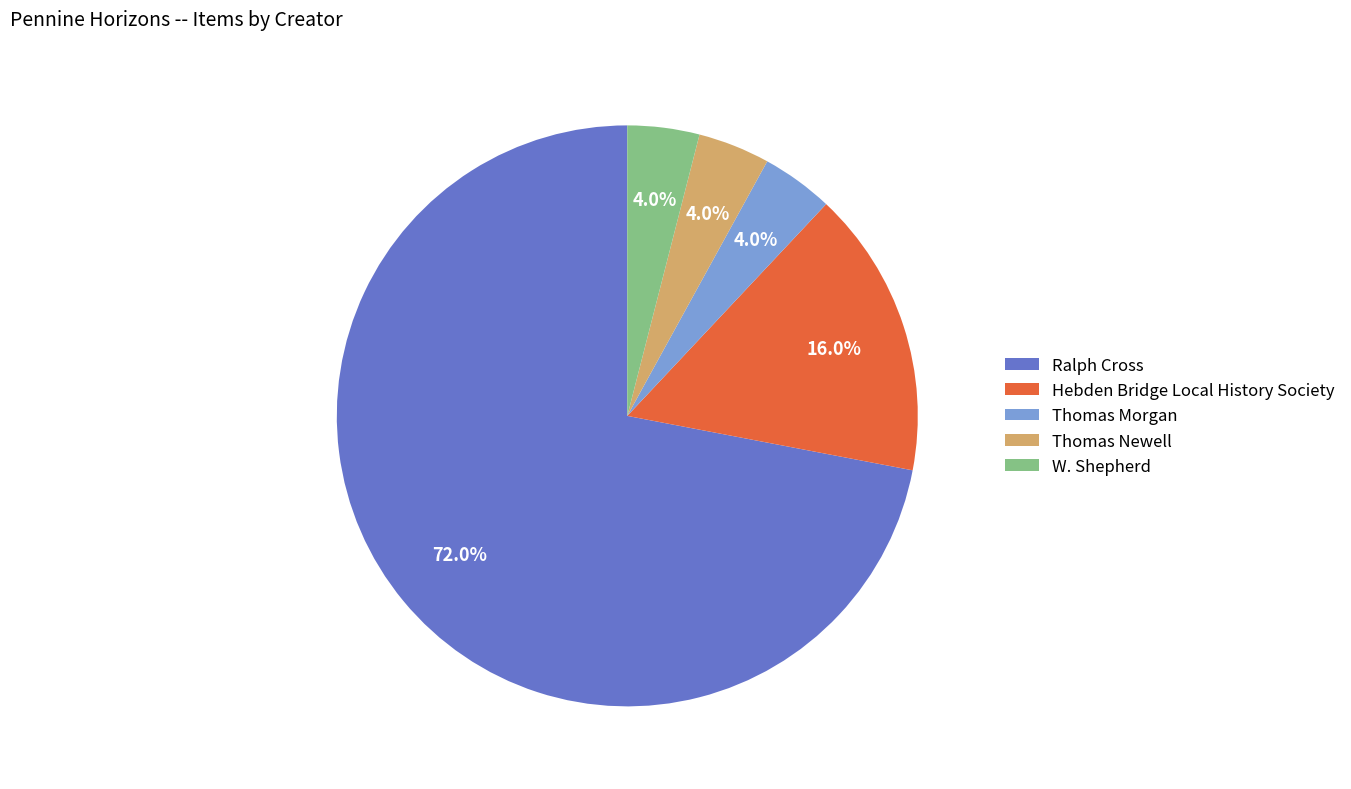

To the nearest percent, what portion does Hebden Bridge Local History Society represent?

16%